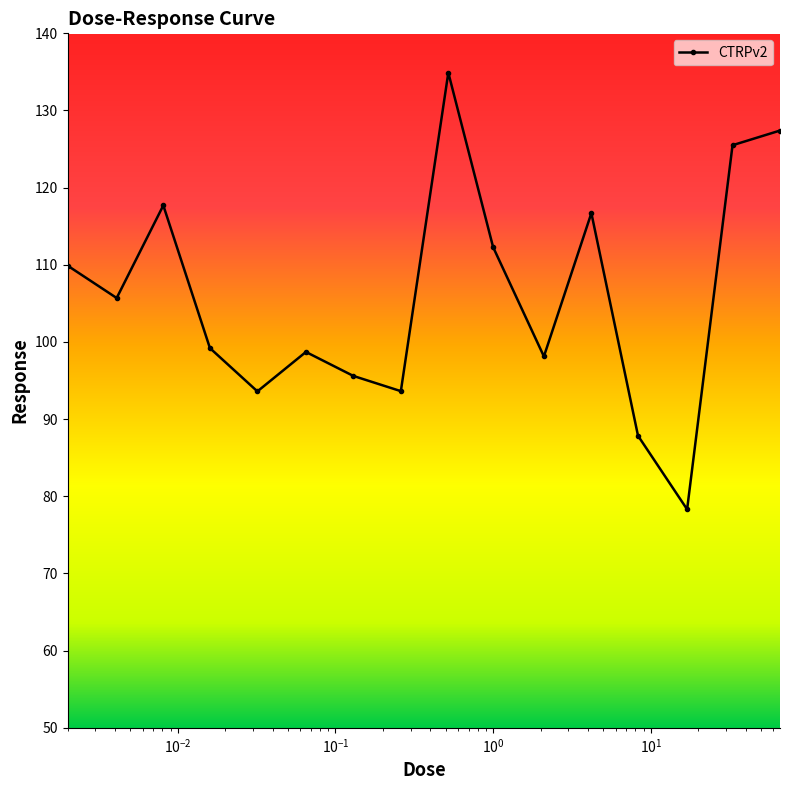

What is the value of the 1st point from the left?

109.9